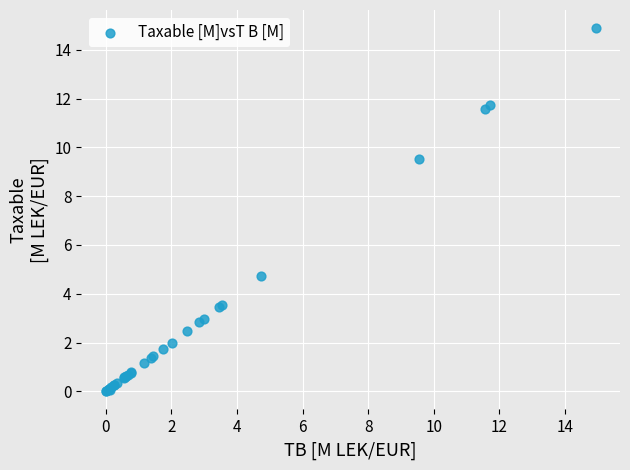

What Y value in the scatter plot is closest to 7?

4.7